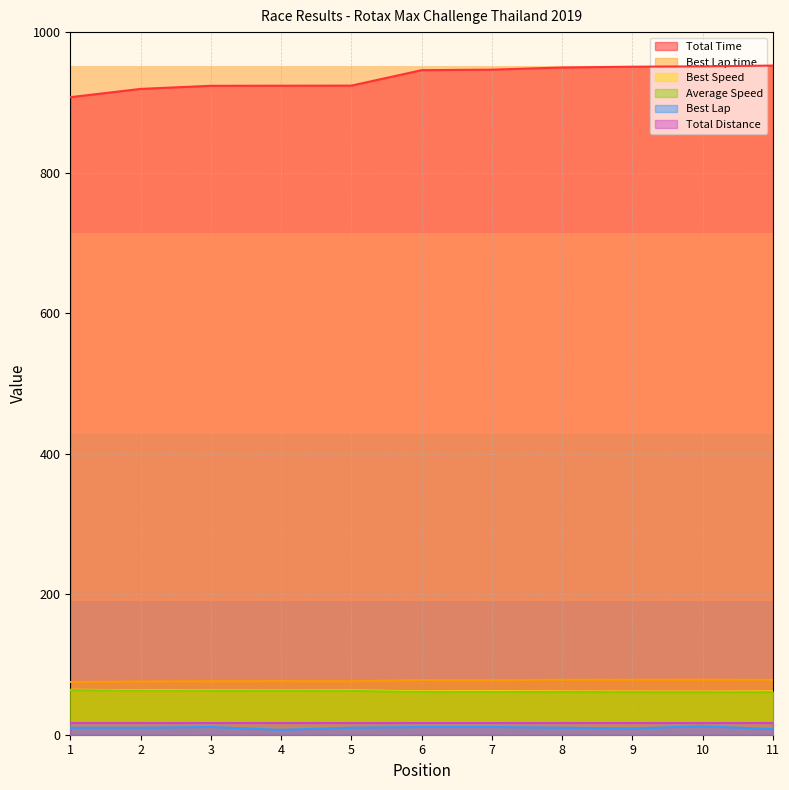

Is the value of Best Speed at 5 greater than the value of Average Speed at 6?

Yes